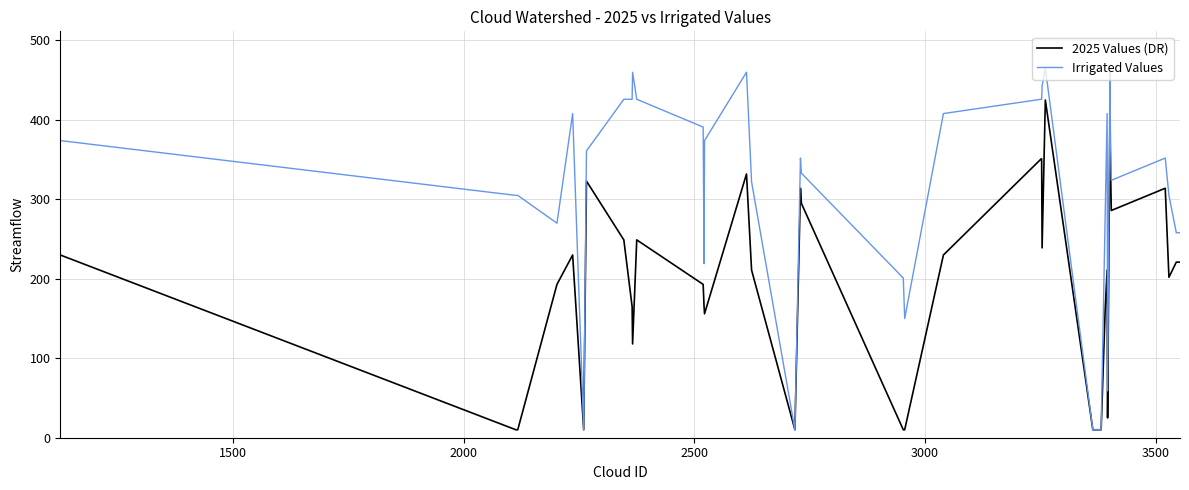

Which series has the largest total across all categories?

Irrigated Values